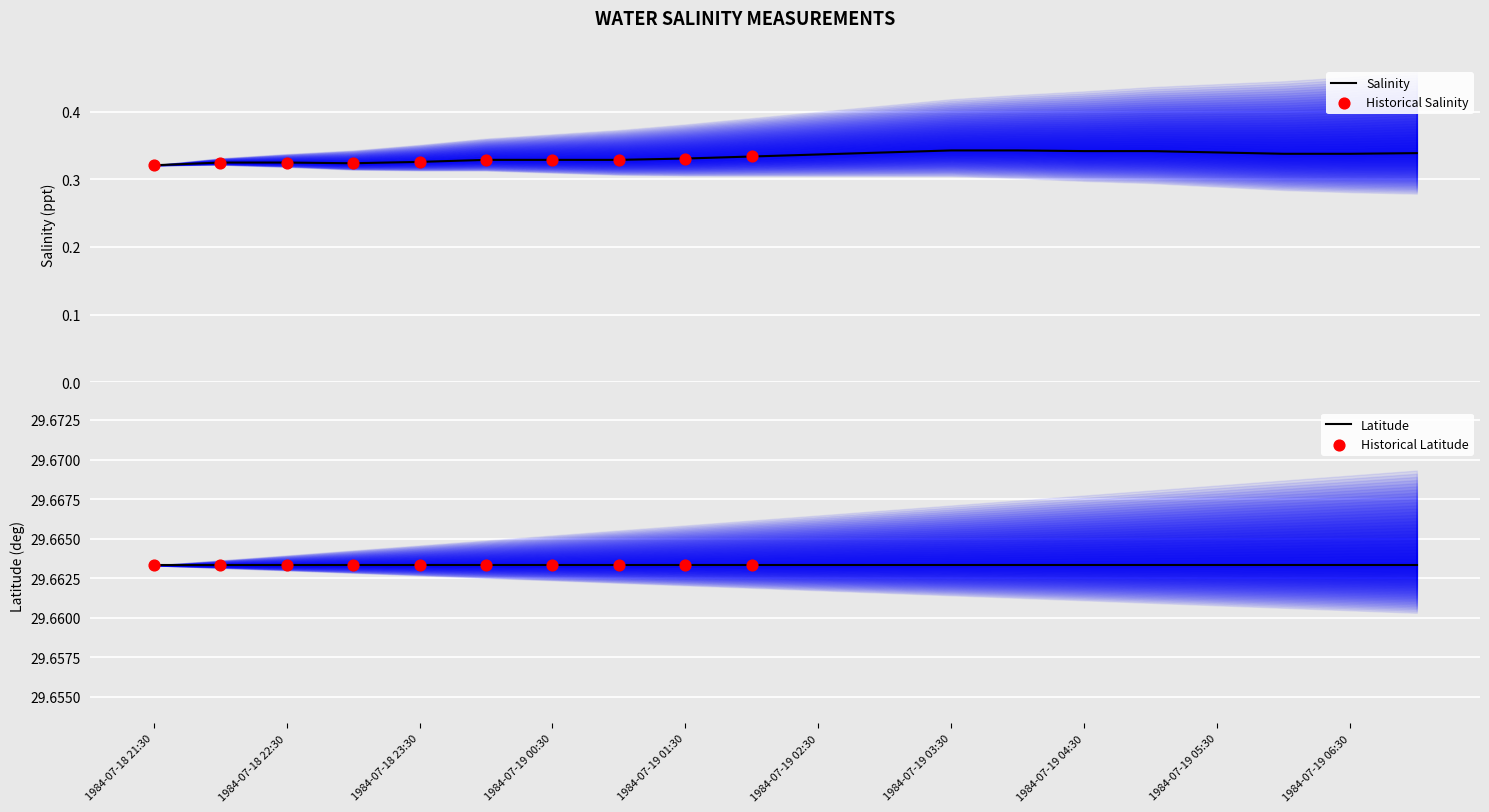

Between 1984-07-19 00:30 and 1984-07-19 05:30, which is larger?

1984-07-19 05:30